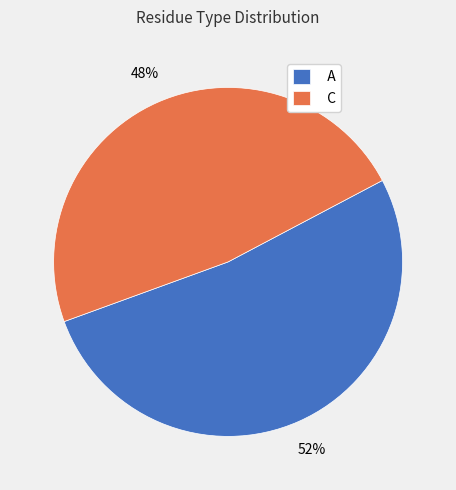

What is the largest slice in the pie chart?

A